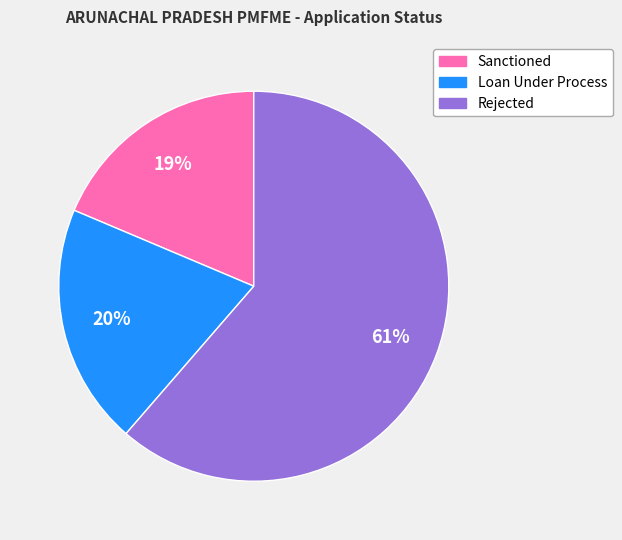

To the nearest percent, what percentage of the pie is Sanctioned?

19%